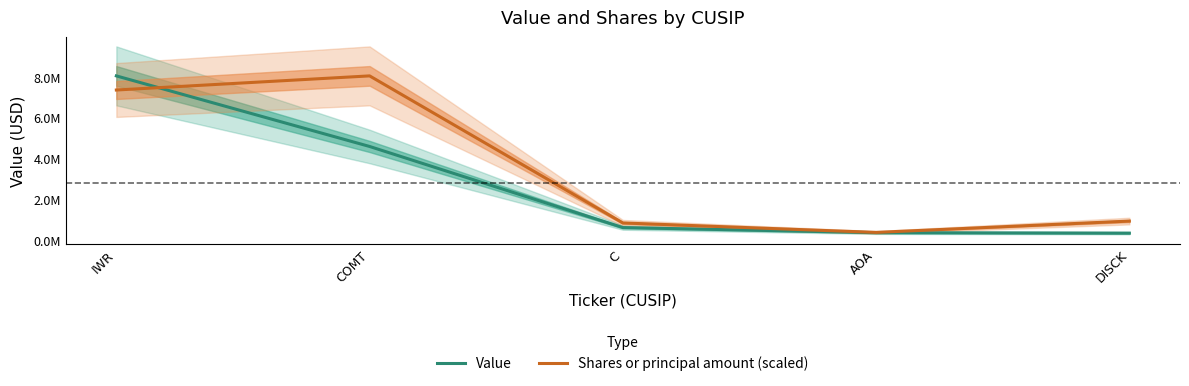

The value of Shares or principal amount (scaled) at C is 820267.4. True or false?

True